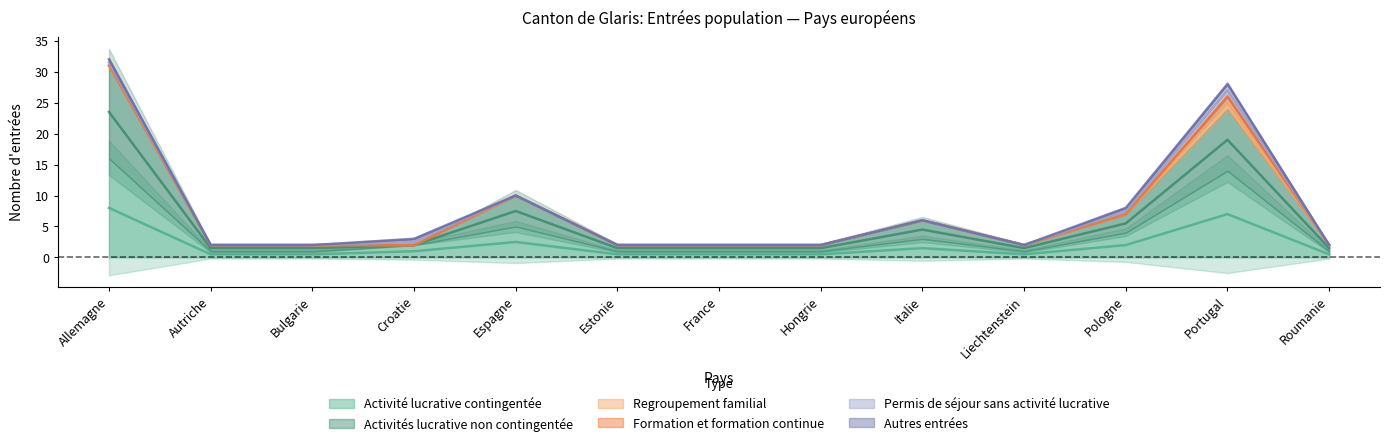

Which label corresponds to the largest value in the chart?

Allemagne